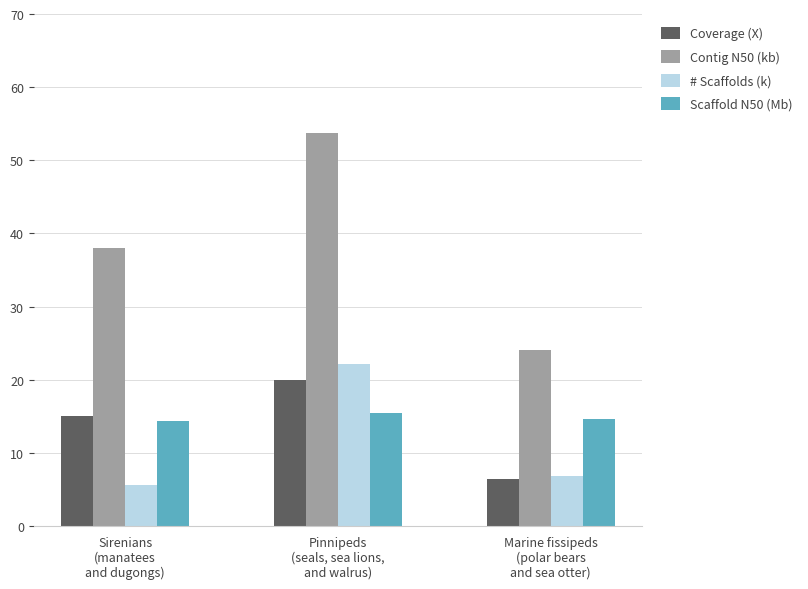

The value of # Scaffolds (k) at Pinnipeds
(seals, sea lions,
and walrus) is 22.1. True or false?

True